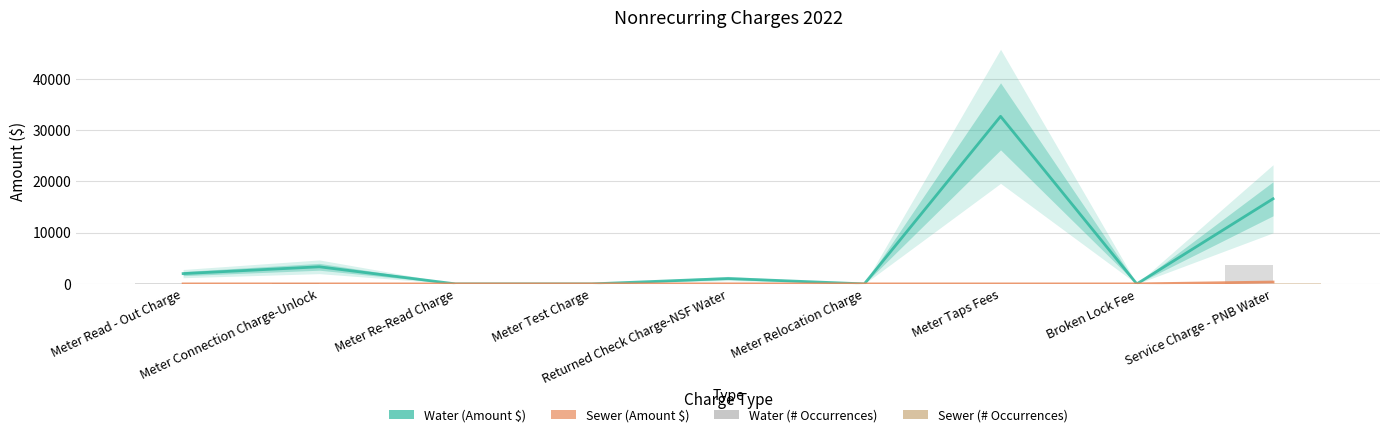

Rank the series by their maximum value, from lowest to highest.

Sewer (# Occurrences), Sewer (Amount $), Water (# Occurrences), Water (Amount $)